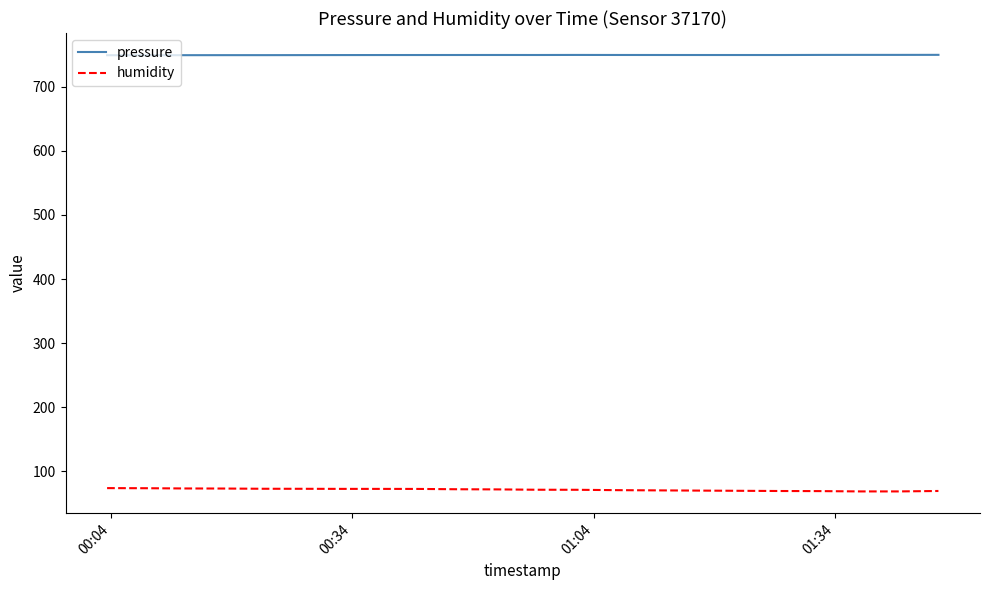

True or false: humidity and pressure intersect in this chart.

False